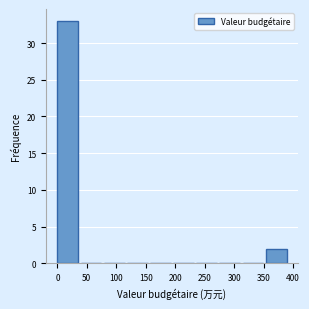

Reading left to right, list every bar in this chart as the range it spans on the x-axis followed by its height. Neither the bar edges nor the heights are printed on the chart, so give them approximately, as read against the axes.

0 to 40: 33
40 to 80: 0
80 to 120: 0
120 to 155: 0
155 to 195: 0
195 to 235: 0
235 to 275: 0
275 to 315: 0
315 to 355: 0
355 to 395: 2